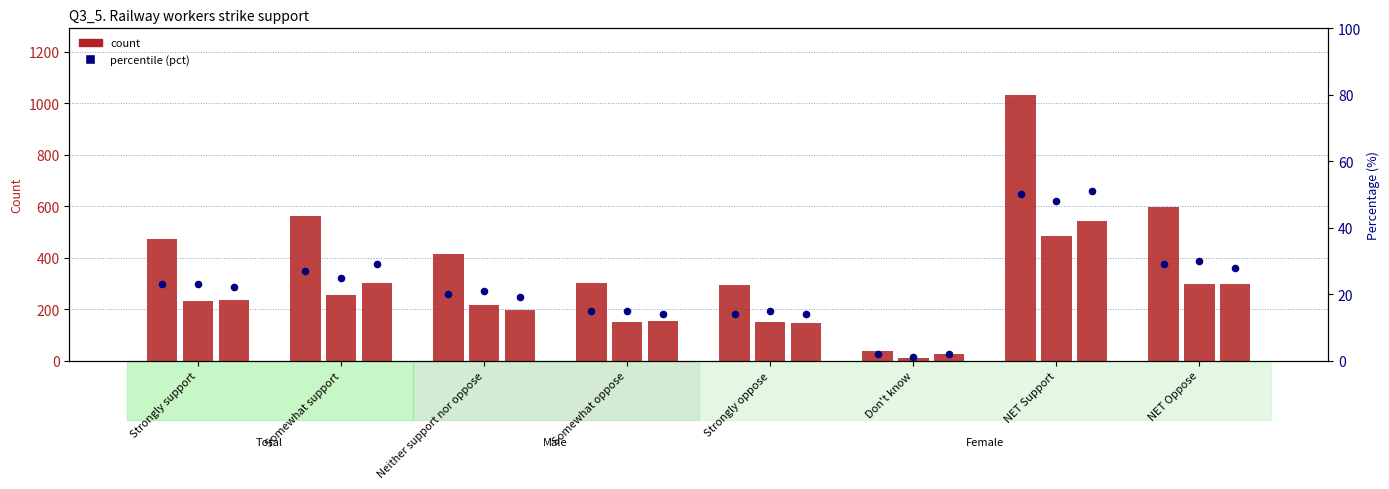

Which series reaches the maximum Y coordinate?

count (Total)